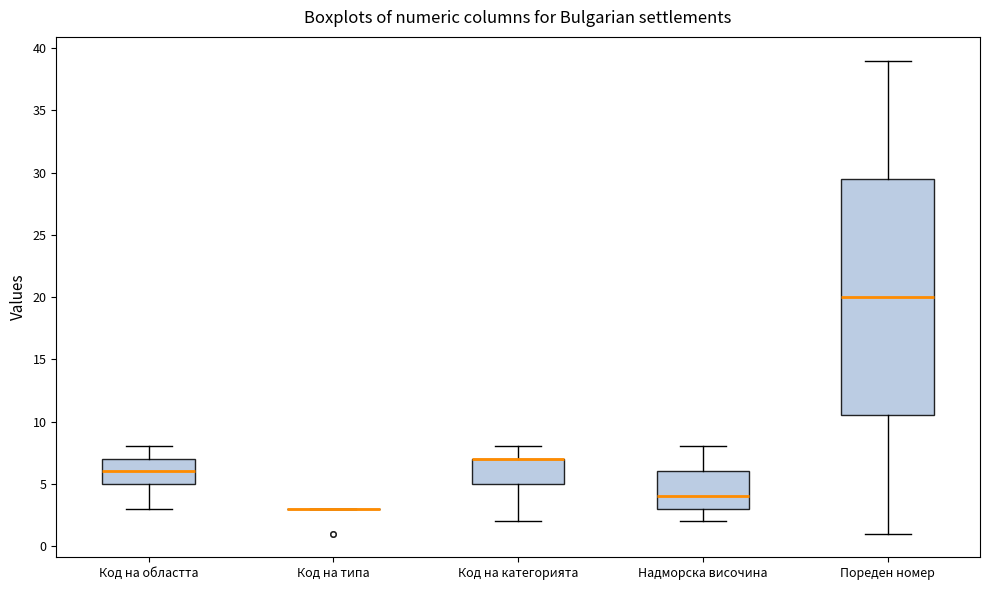

Which box is the tallest, from its lower edge to its upper edge?

Пореден номер